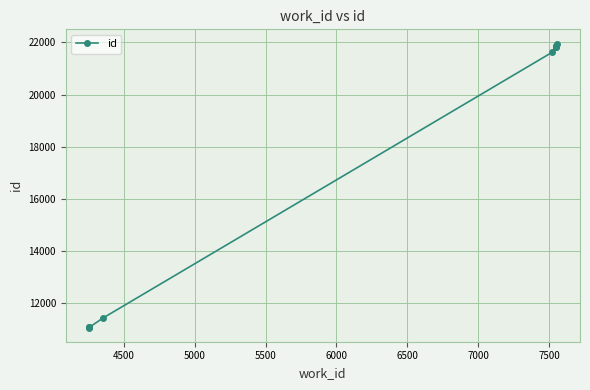

How many lines are shown in the chart?

1